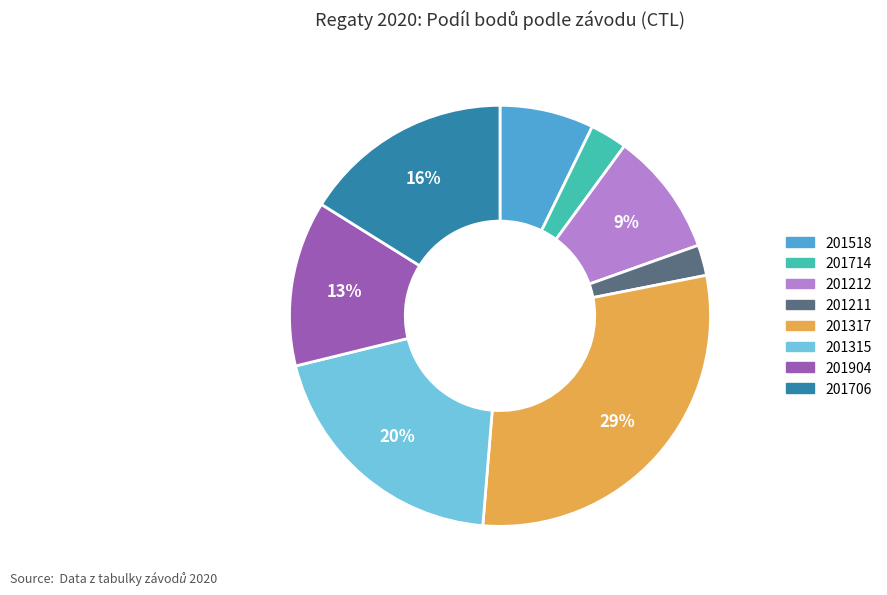

Is it true that 201315 is 20% of the pie?

True